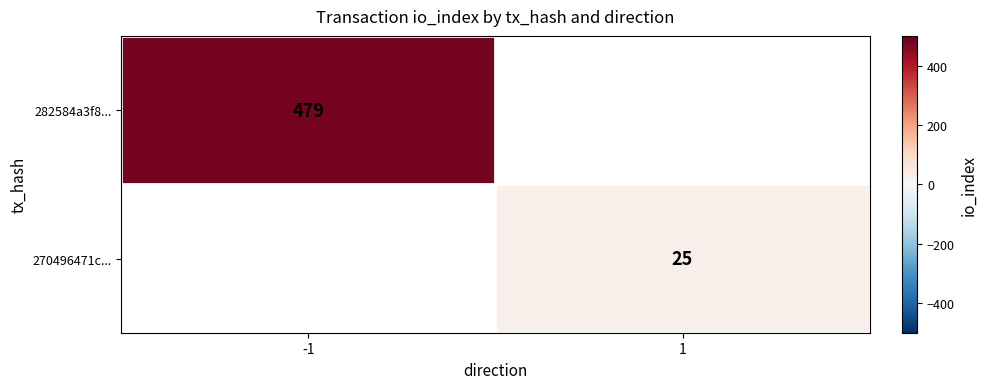

Count the number of categories in the chart.

2